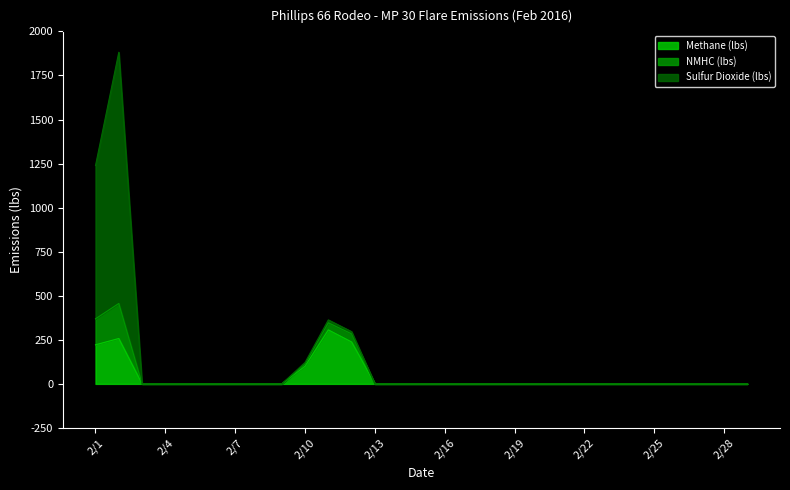

What is the maximum value for Methane (lbs)?

306.3